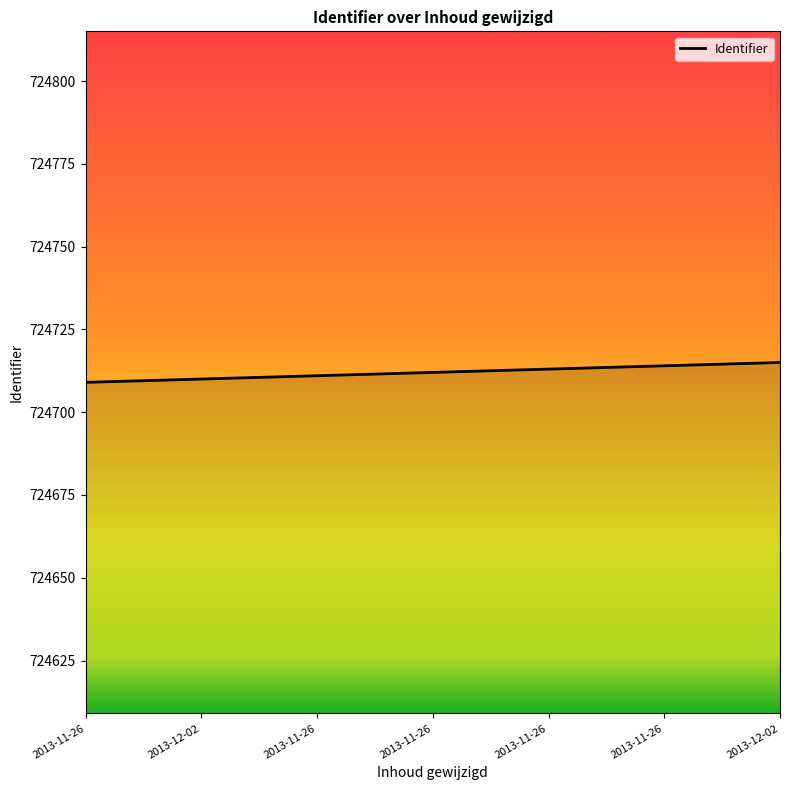

At which category does the chart reach its peak across all series?

2013-12-02